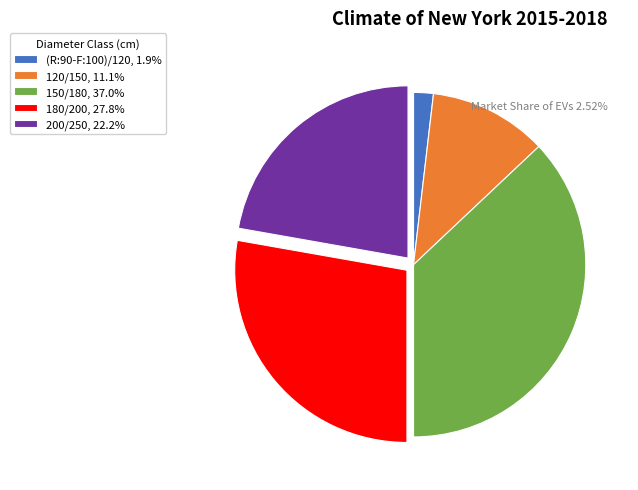

Does any single category account for the majority?

No